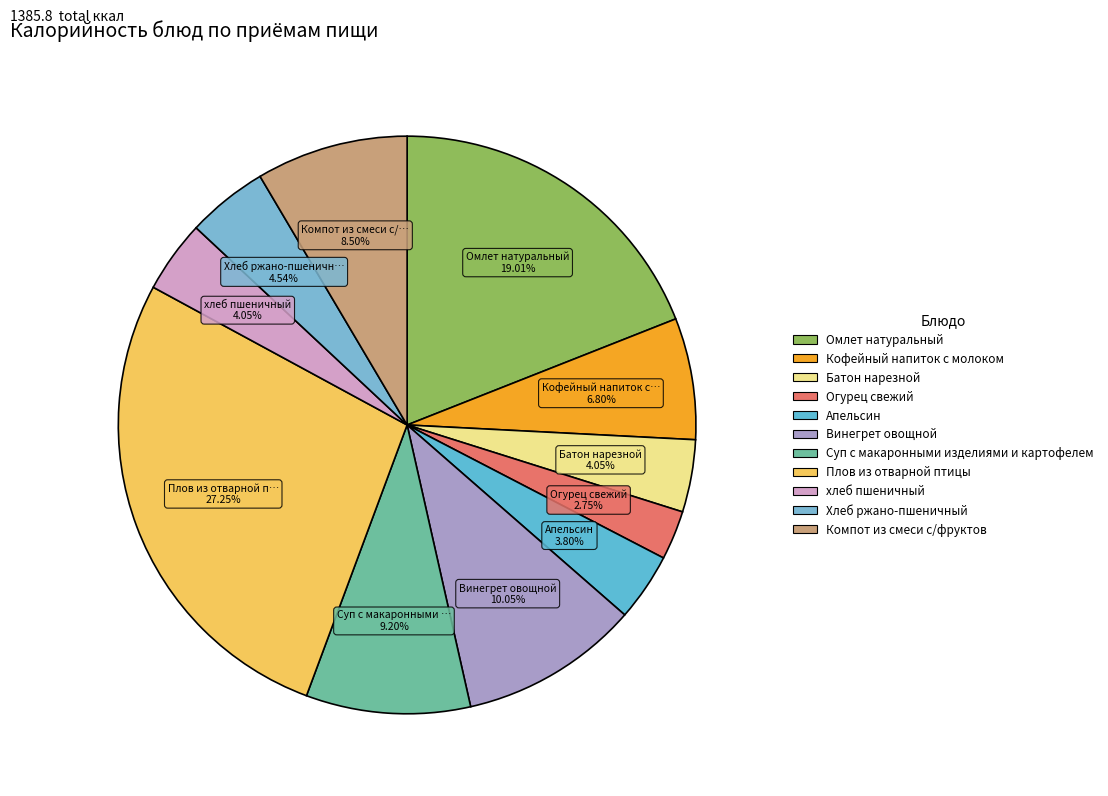

Does any single category account for the majority?

No